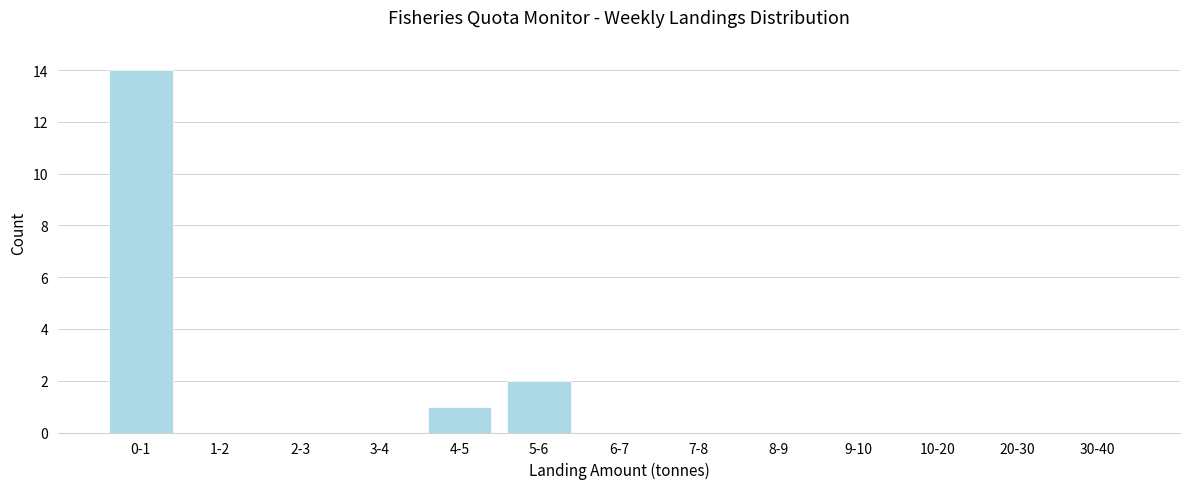

Reading right to left, transcribe all the data shown in this chart.

30-40=0	20-30=0	10-20=0	9-10=0	8-9=0	7-8=0	6-7=0	5-6=2	4-5=1	3-4=0	2-3=0	1-2=0	0-1=14